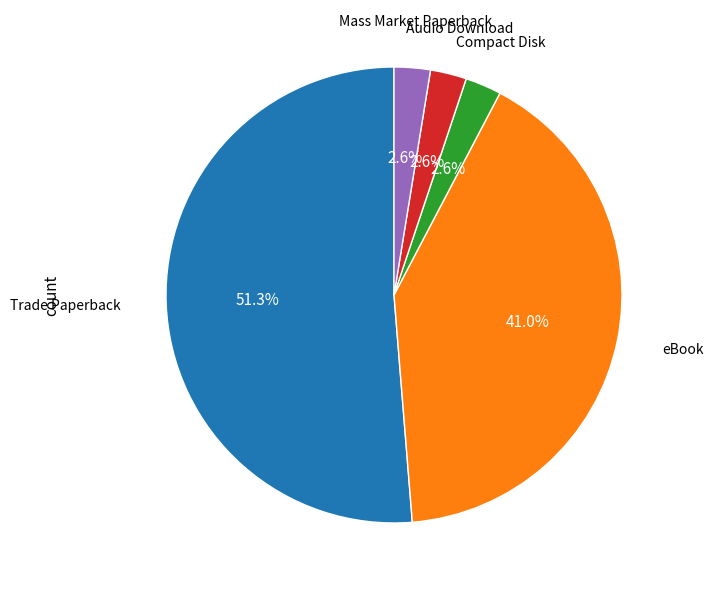

Is there a majority slice in this chart?

Yes